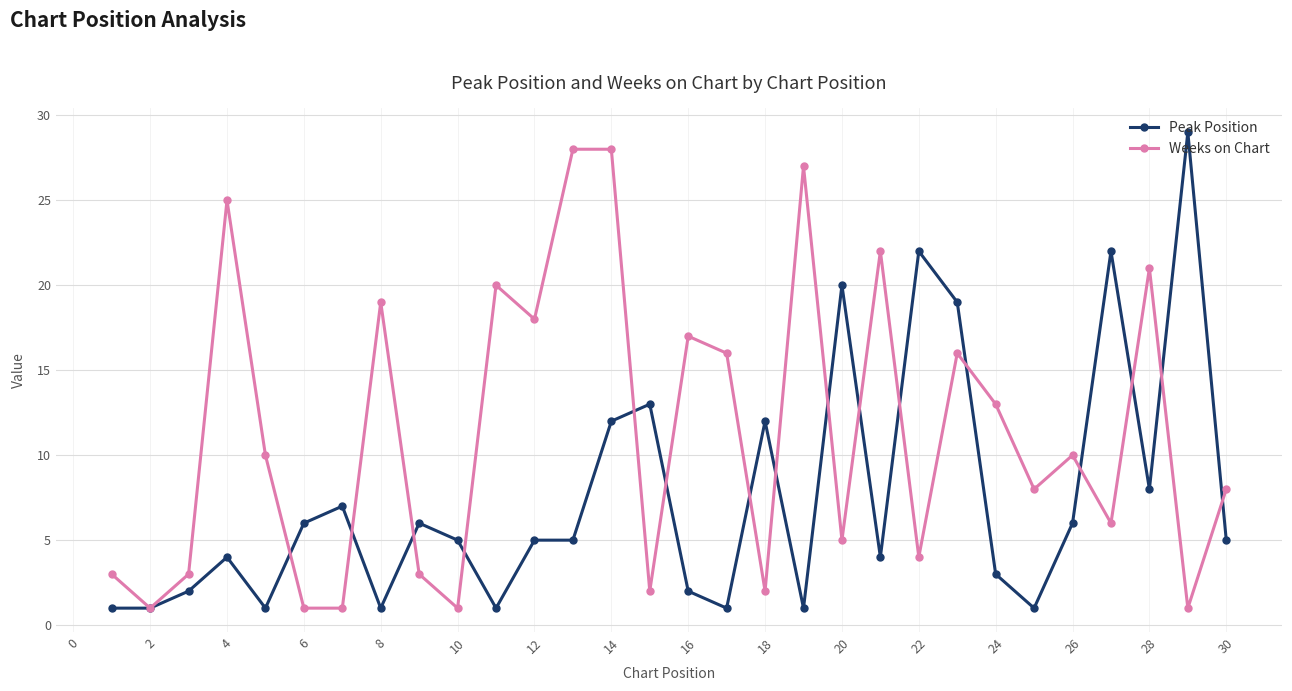

Rank the series by their average value, from lowest to highest.

Peak Position, Weeks on Chart